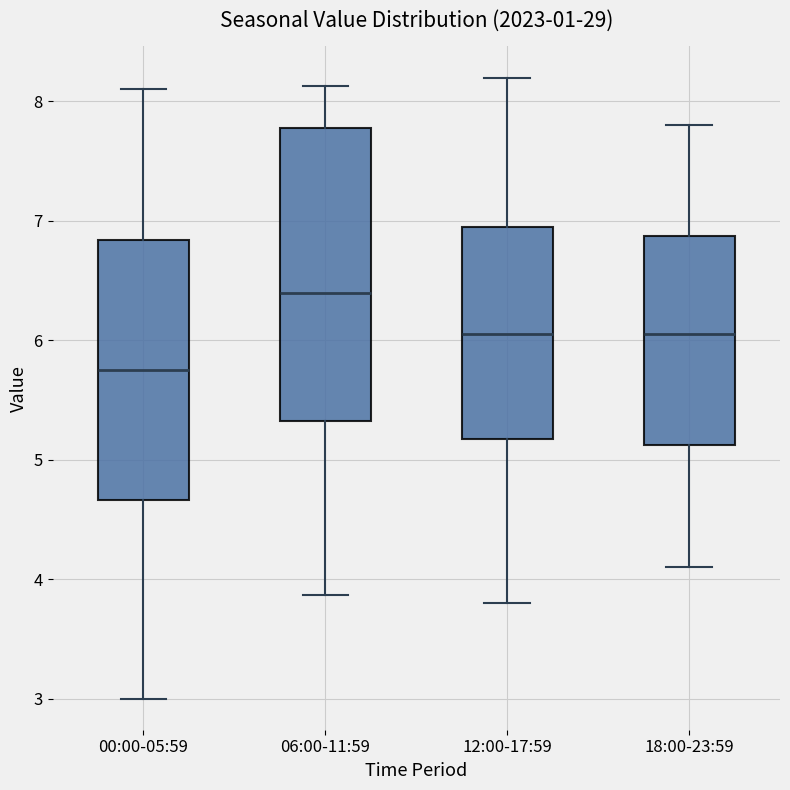

Reading left to right, read every box against the y-axis: the position of its median line, the range the box covers, and the ends of its whiskers. The values are not printed on the chart, so give them approximately, as read against the axis.

00:00-05:59: median 5.8, box 4.7 to 6.8, whiskers 3.0 to 8.1
06:00-11:59: median 6.4, box 5.3 to 7.8, whiskers 3.9 to 8.1
12:00-17:59: median 6.1, box 5.2 to 7.0, whiskers 3.8 to 8.2
18:00-23:59: median 6.1, box 5.1 to 6.9, whiskers 4.1 to 7.8